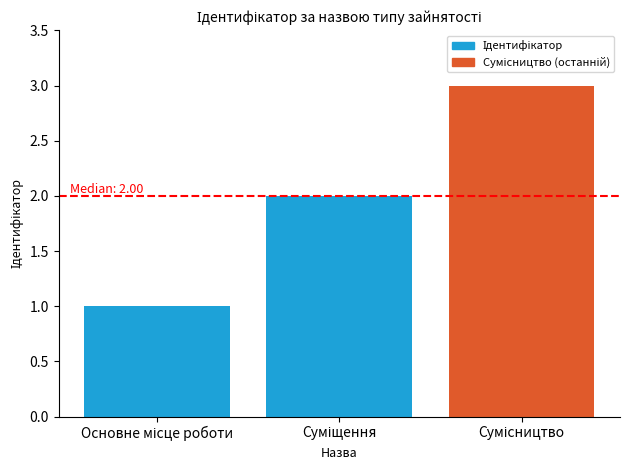

What is the sum of all values?

6